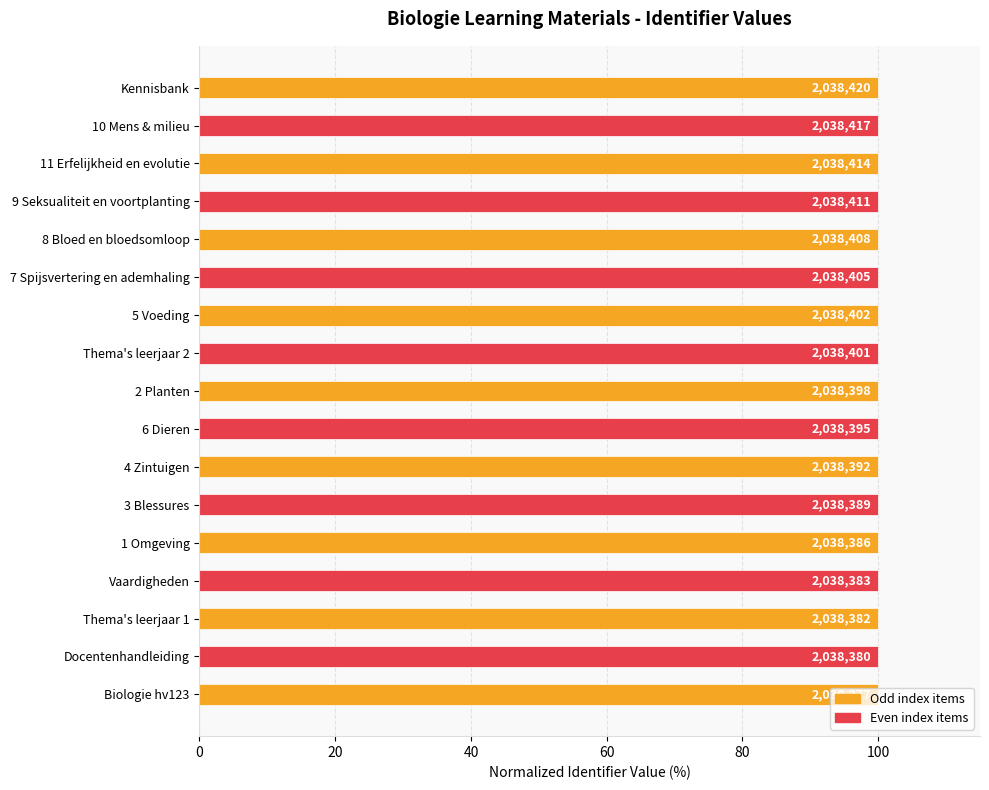

What is the smallest value displayed?

100.0